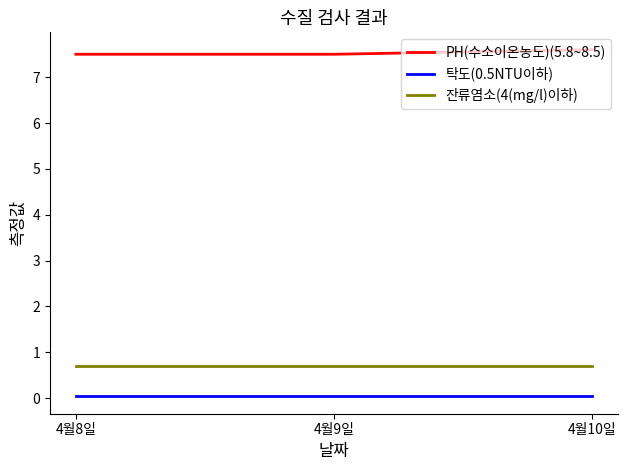

What is the greatest value displayed?

7.6